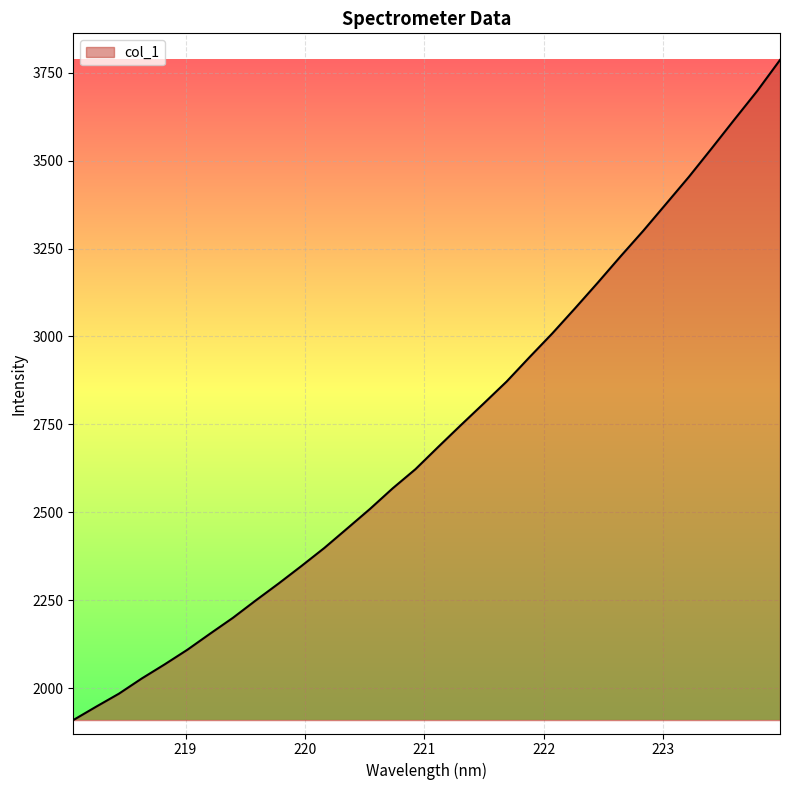

What is the smallest value displayed?

1909.4